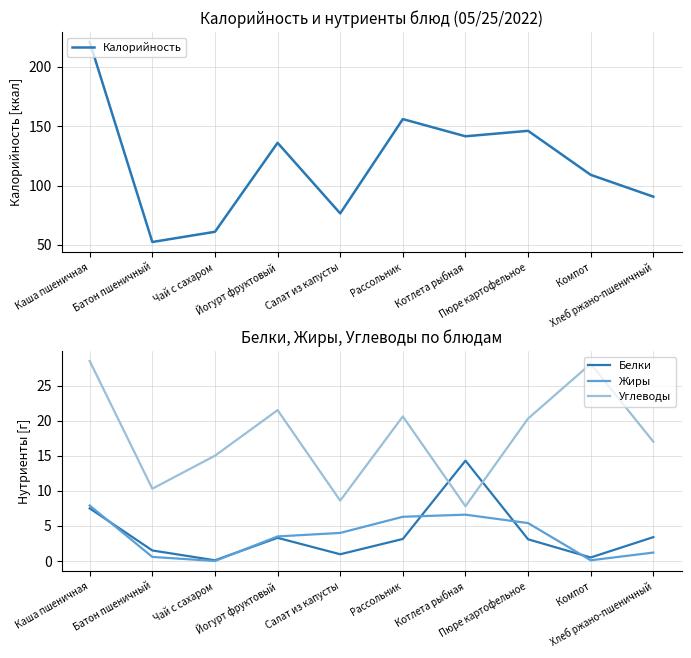

What is the difference between the maximum and minimum values in the Белки series?

14.2